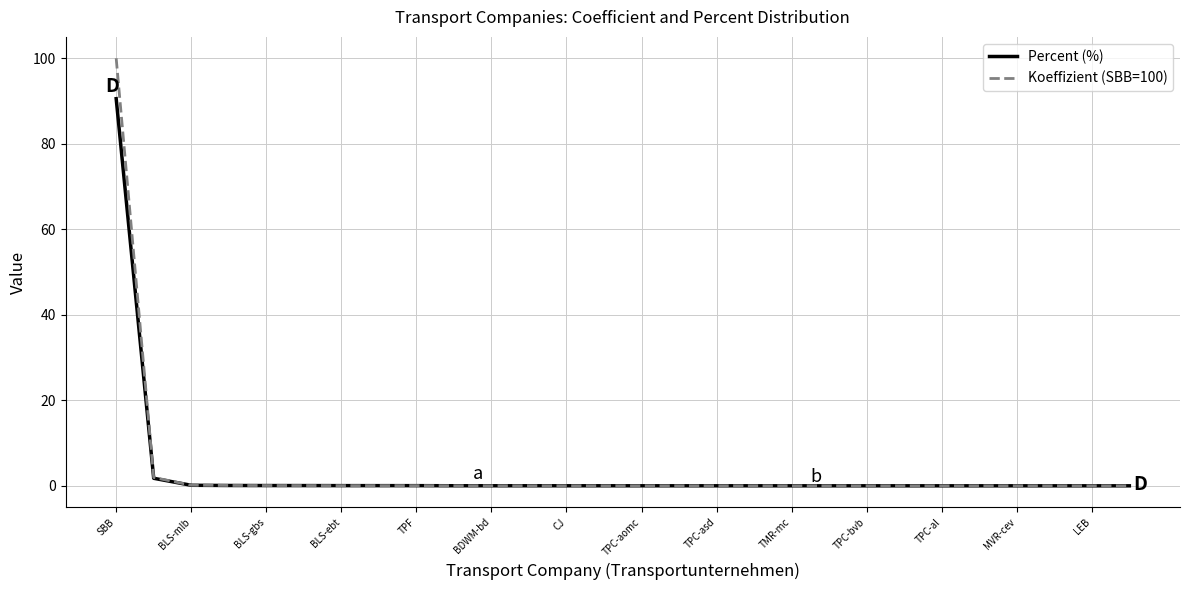

Which series has the largest range (max minus min)?

Koeffizient (SBB=100)